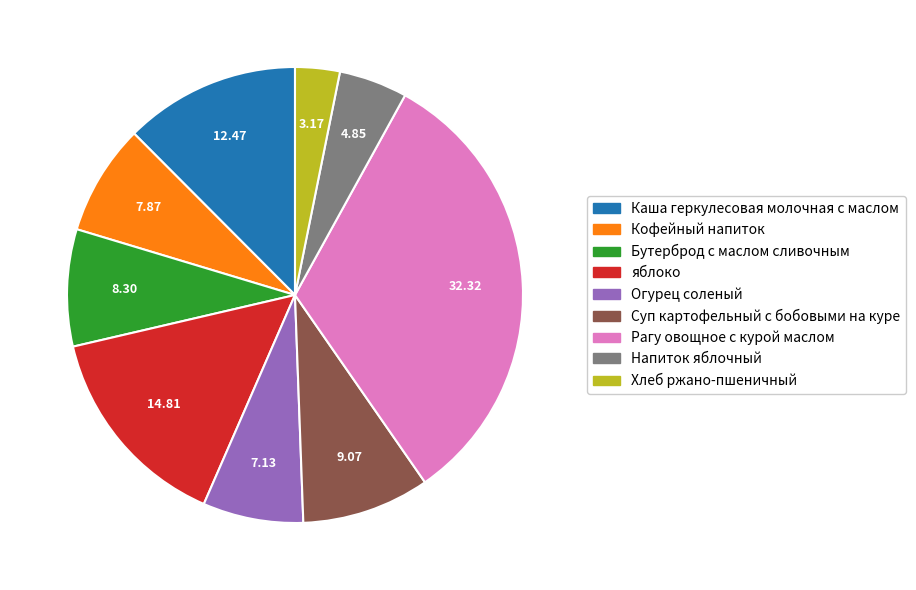

Is there any slice that represents more than half of the pie?

No